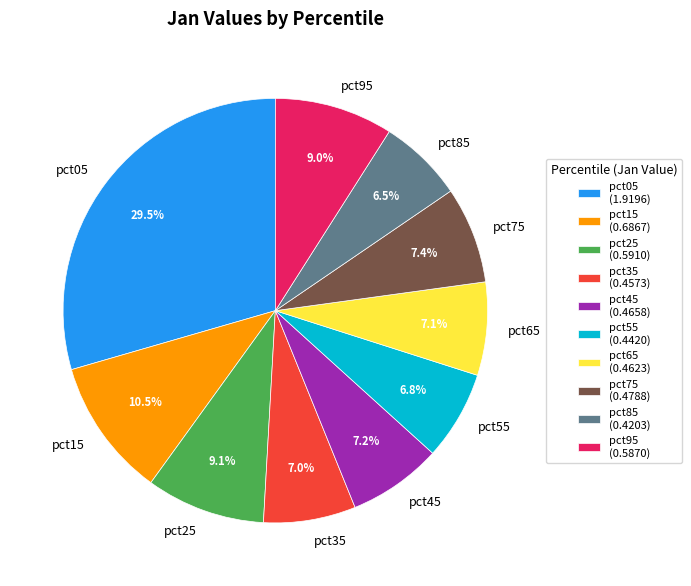

To the nearest percent, what portion does pct95 represent?

9%